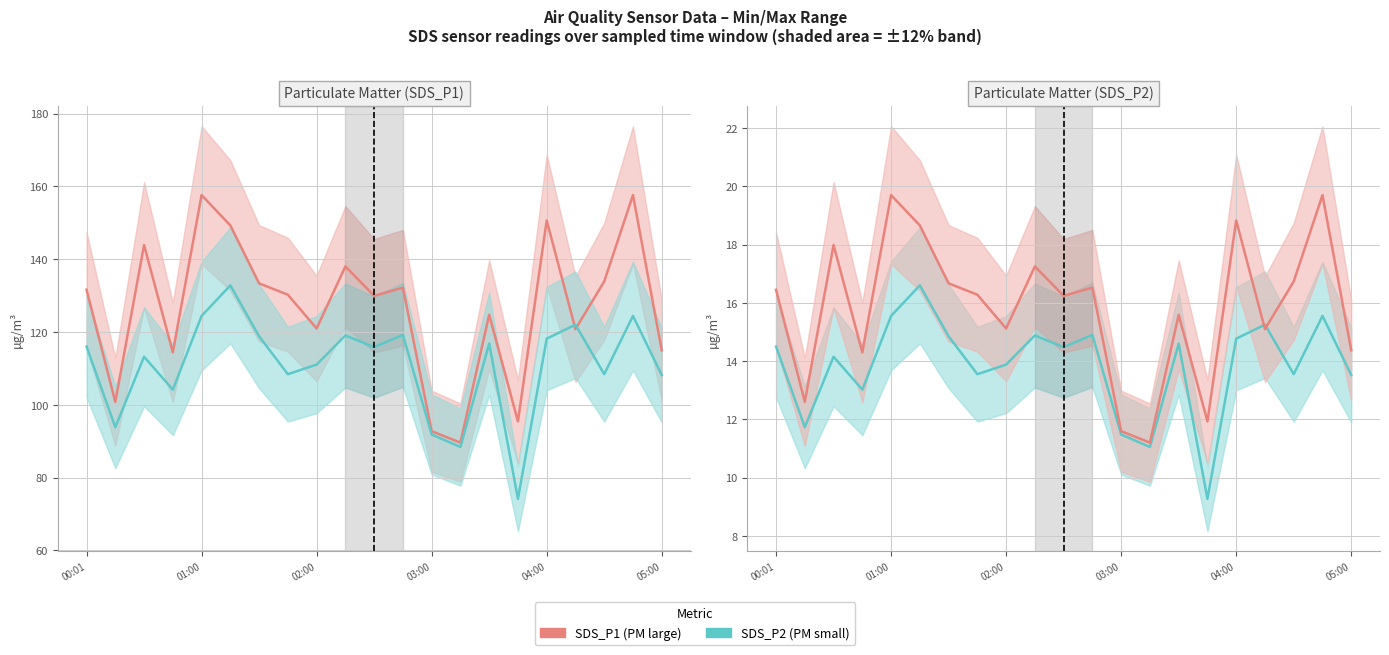

Which series has the largest total across all categories?

SDS_P1